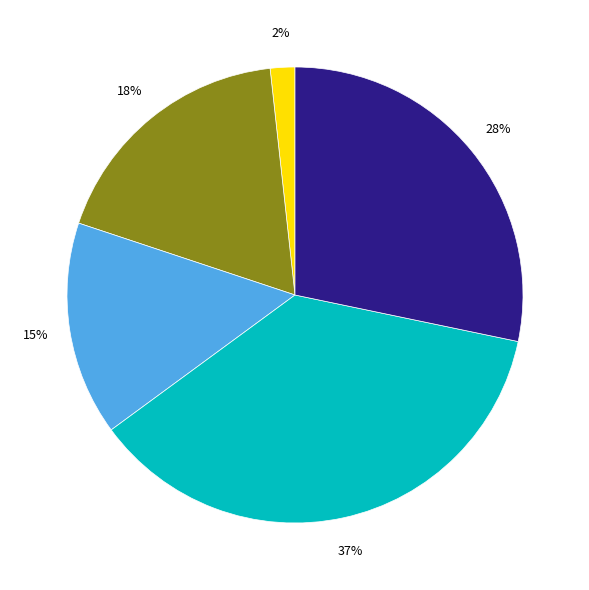

Is there a majority slice in this chart?

No